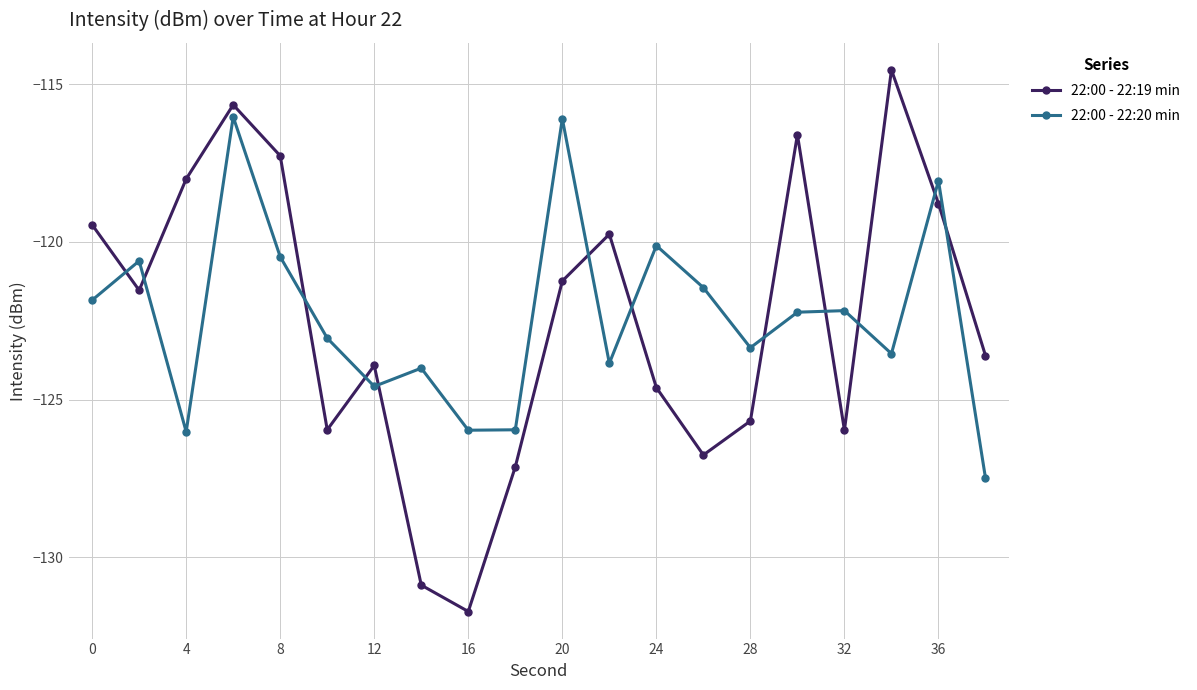

True or false: 22:00 - 22:19 min has more than 1 points higher than both neighbors.

True